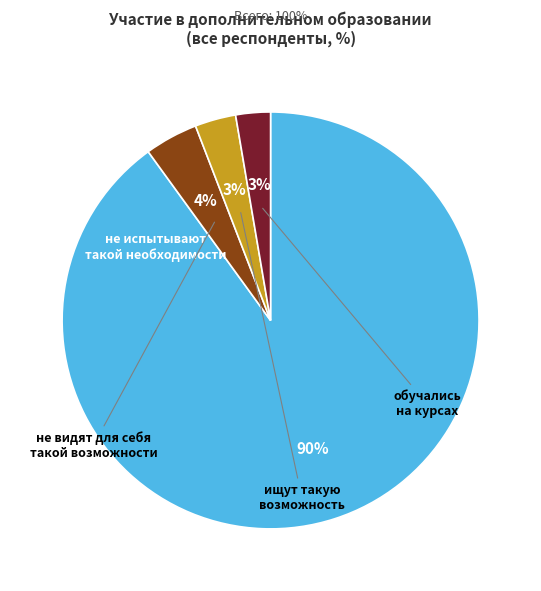

What is the majority slice?

не испытывают такой необходимости